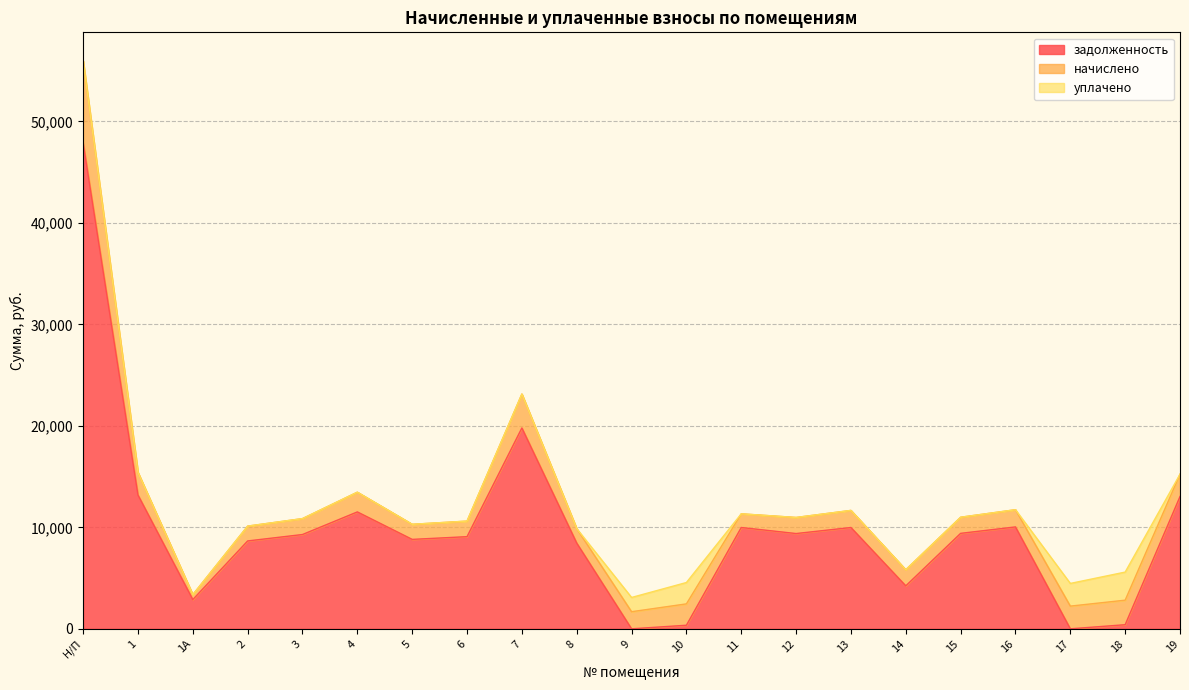

What is the label of the 5th point from the left?

3